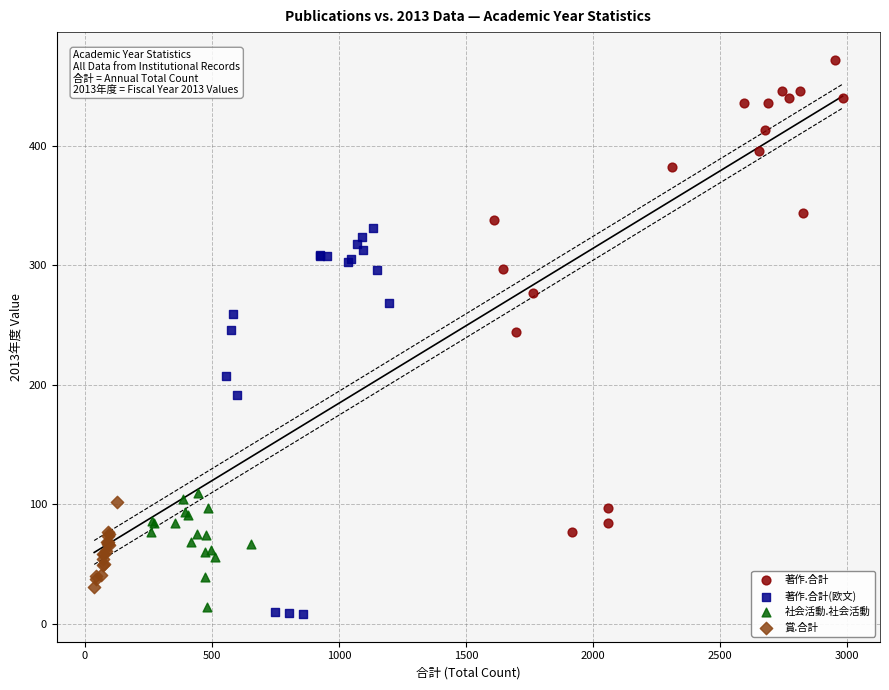

Which series contains the highest Y value?

著作.合計